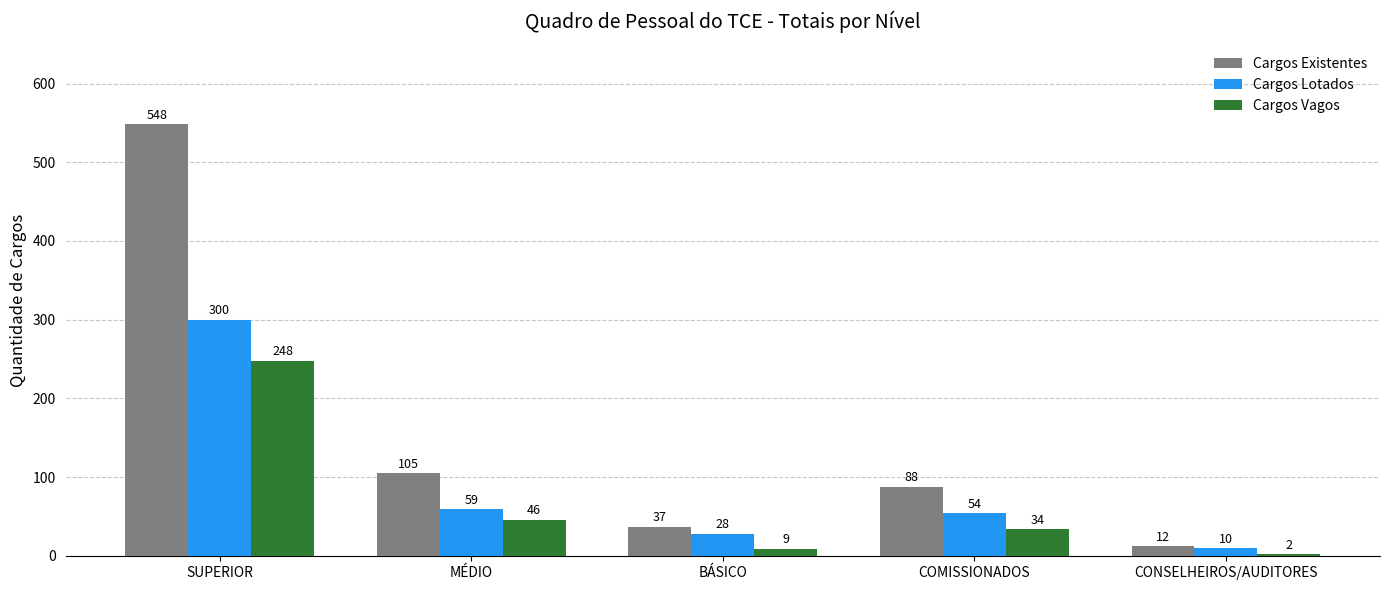

Are the bars grouped side by side (vs. stacked)?

Yes